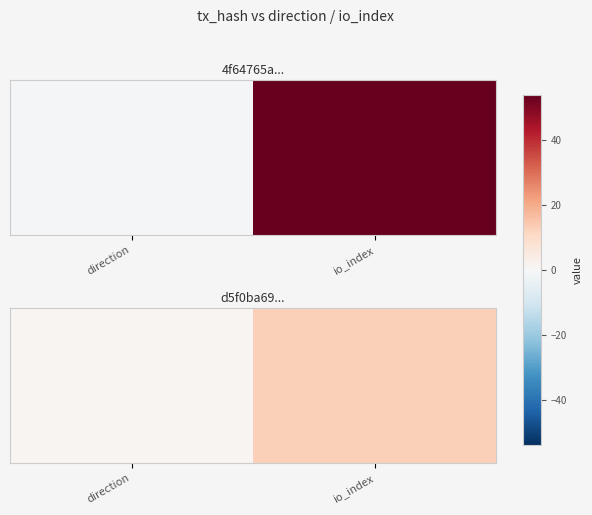

Approximately how many times larger is the value at io_index compared to direction?

13.0